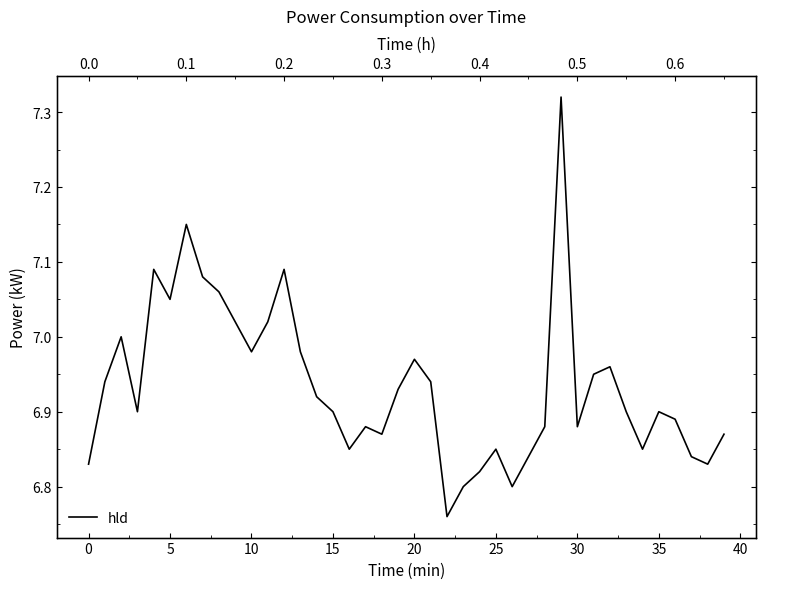

The value at 20 is 10.2. True or false?

False